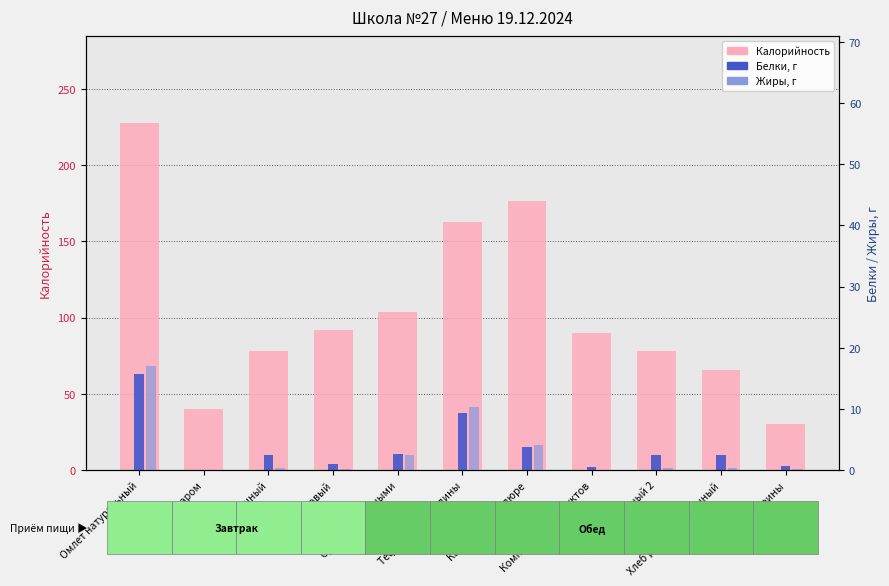

True or false: Калорийность has a value of 103.7 at Суп с макаронными.

True